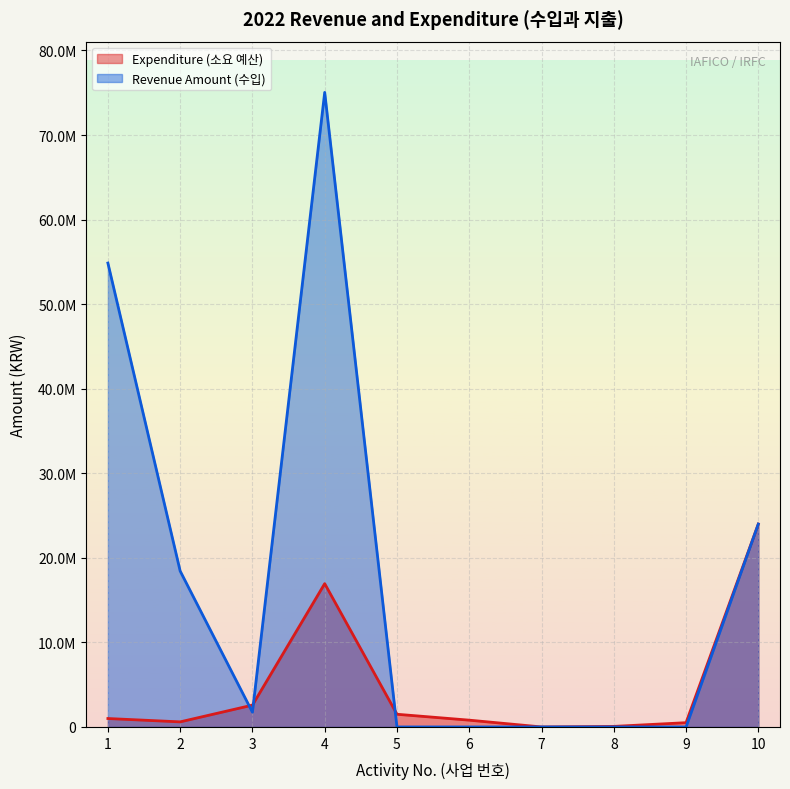

True or false: Revenue Amount (수입) and Expenditure (소요 예산) cross at least once.

True